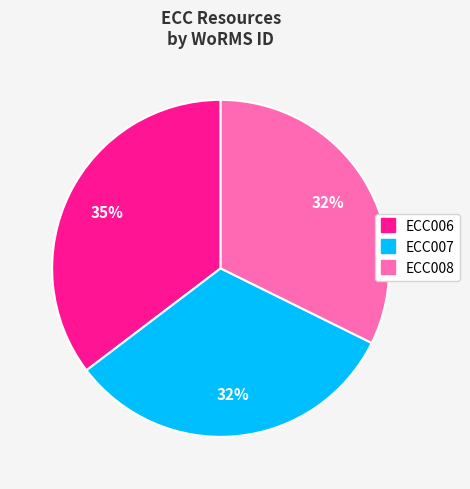

To the nearest percent, what portion does ECC006 represent?

35%